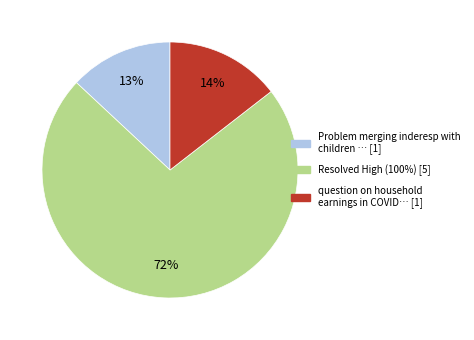

Count the number of slices in the pie.

3